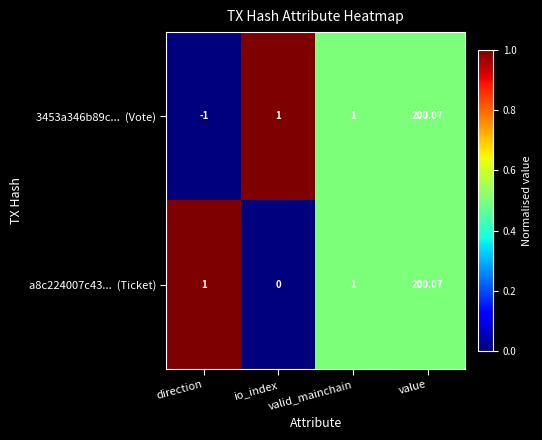

How many data points does each series have?

4